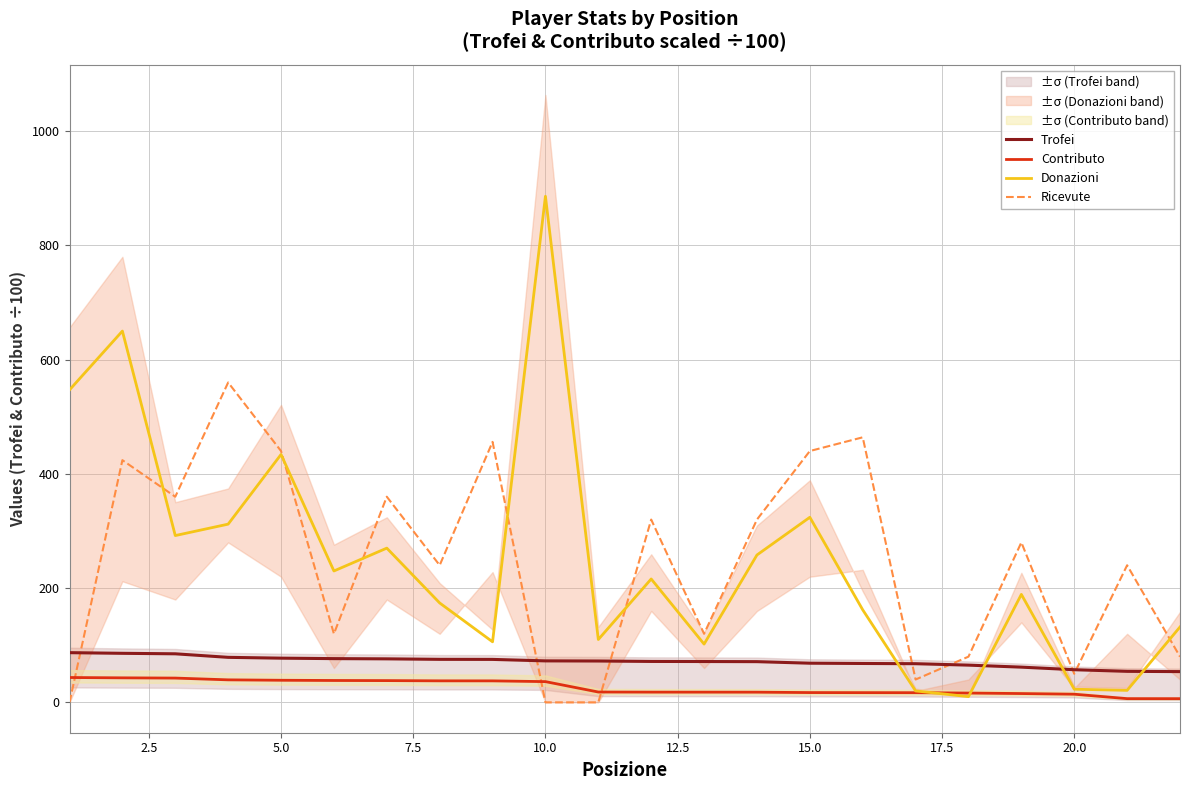

What is the maximum value for Trofei?

87.0